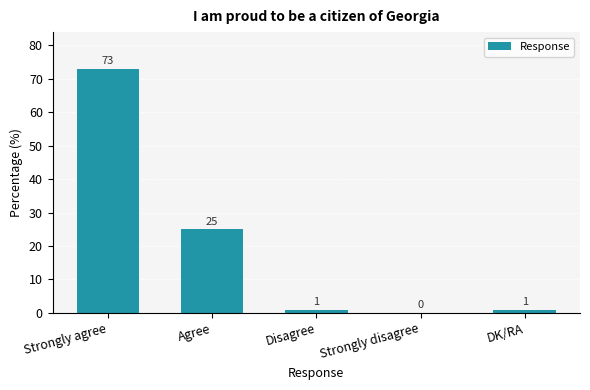

Which category has the highest value across all series?

Strongly agree